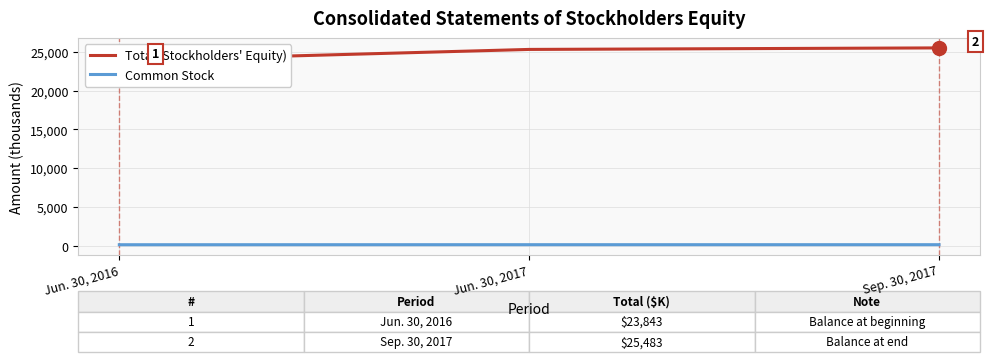

Is the value of Common Stock at Jun. 30, 2016 greater than the value of Total (Stockholders' Equity) at Sep. 30, 2017?

No